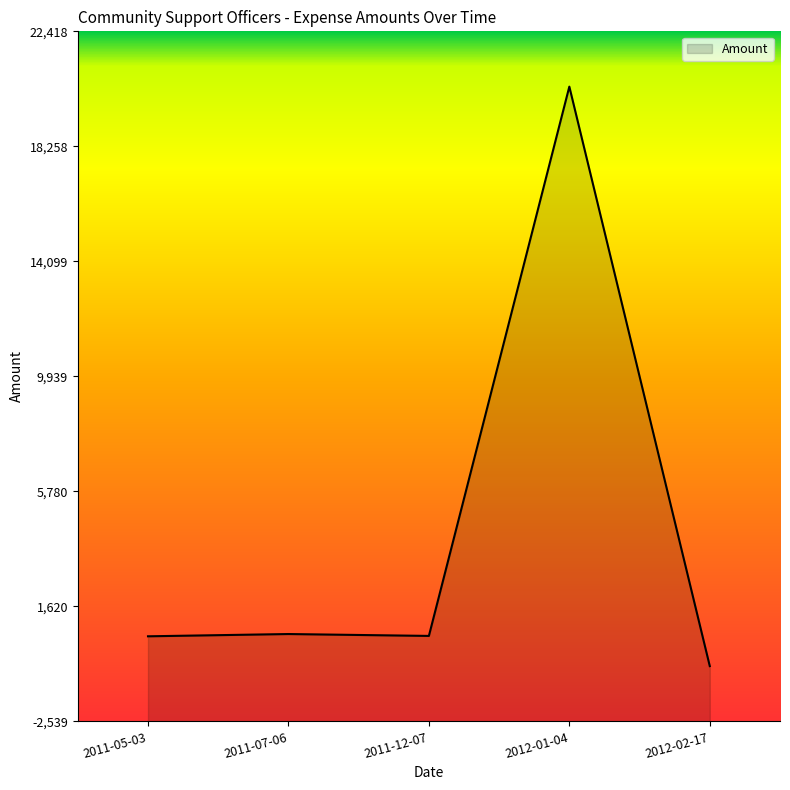

How many data points are above 552?

3